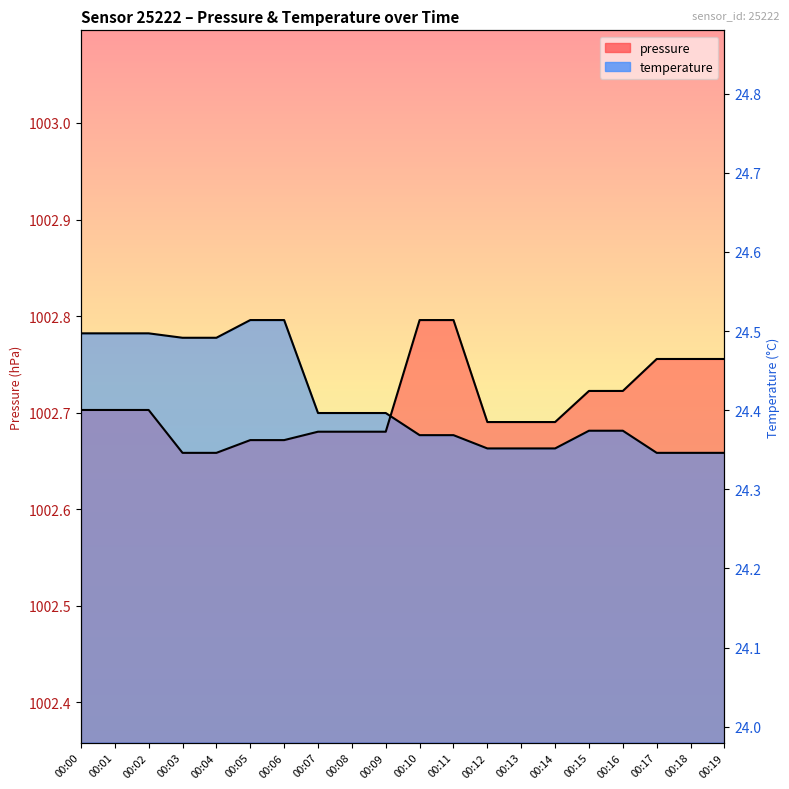

What is the lowest value of the pressure series?

1002.7